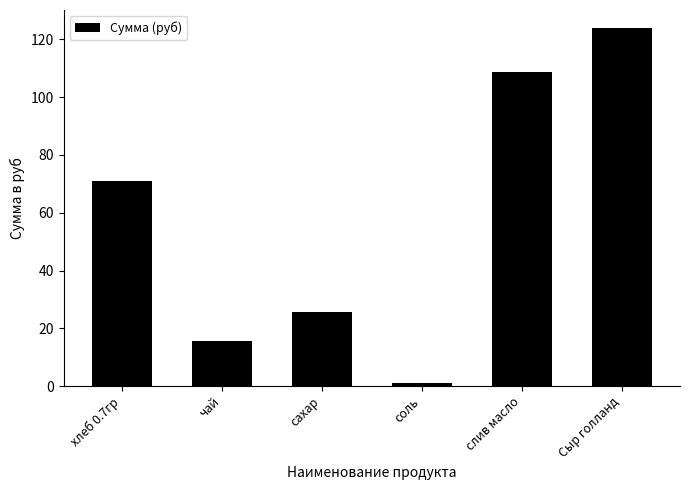

How many bars are there in total?

6